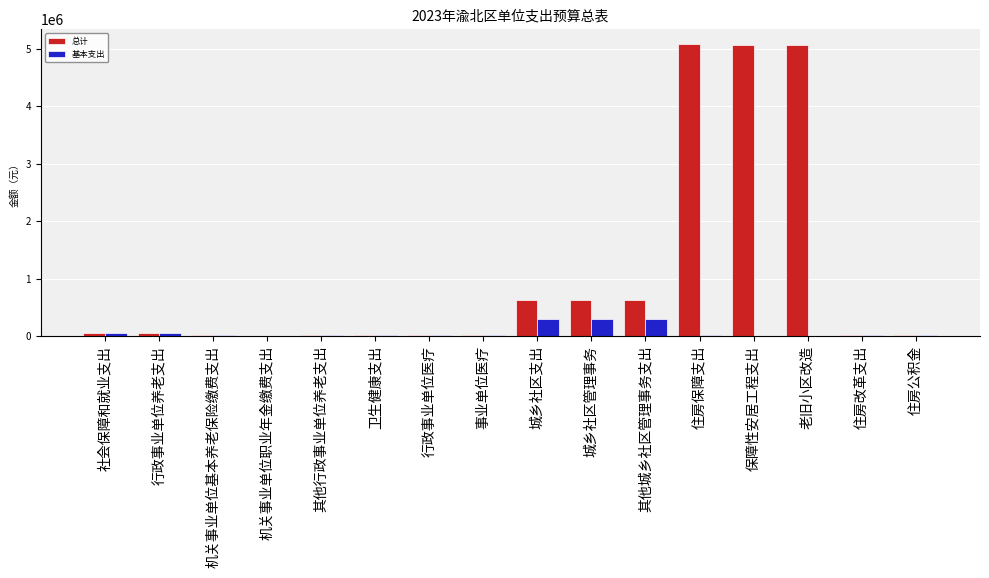

The 基本支出 series shows 506425.4 at 城乡社区管理事务. True or false?

False